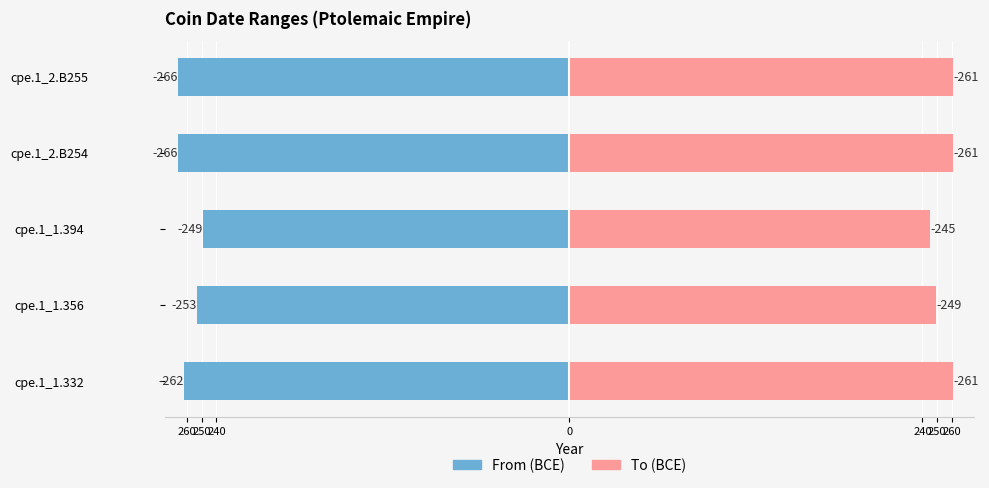

Is the value of From (BCE) at cpe.1_1.356 greater than the value of To (BCE) at cpe.1_2.B254?

No